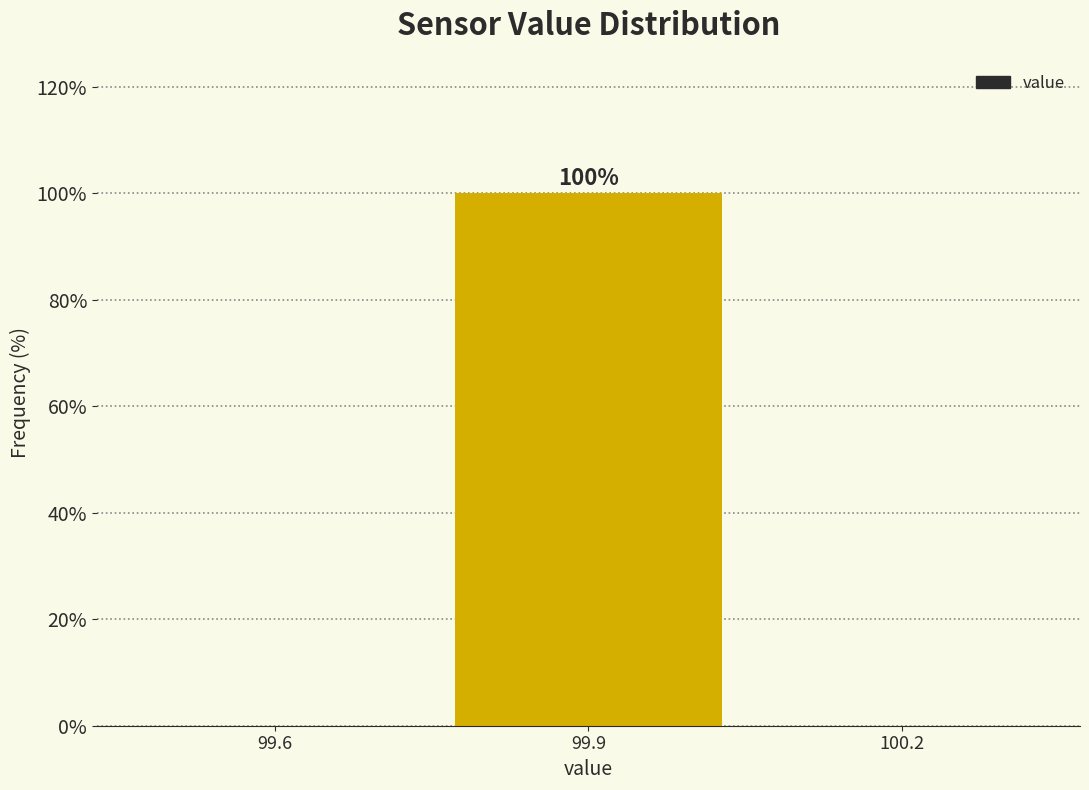

Reading left to right, list all the values displayed in this chart.

99.6=0	99.9=100	100.2=0